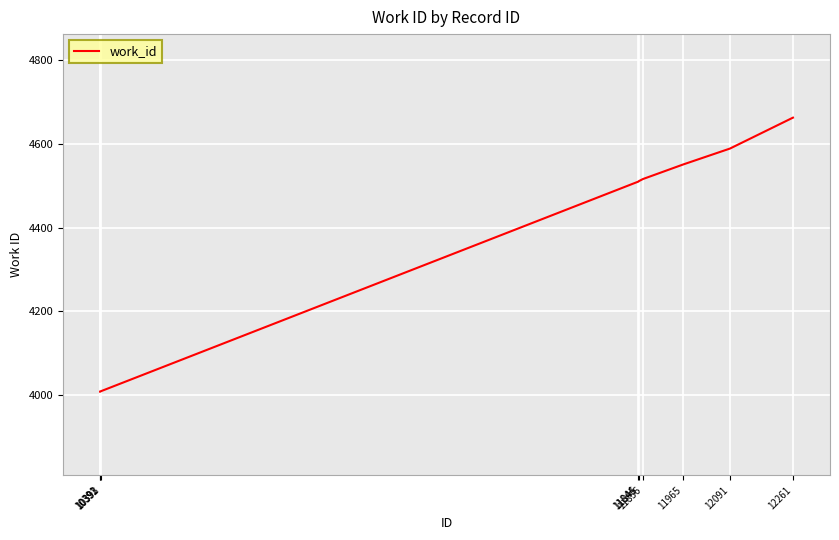

The value at 11856 is 2569. True or false?

False